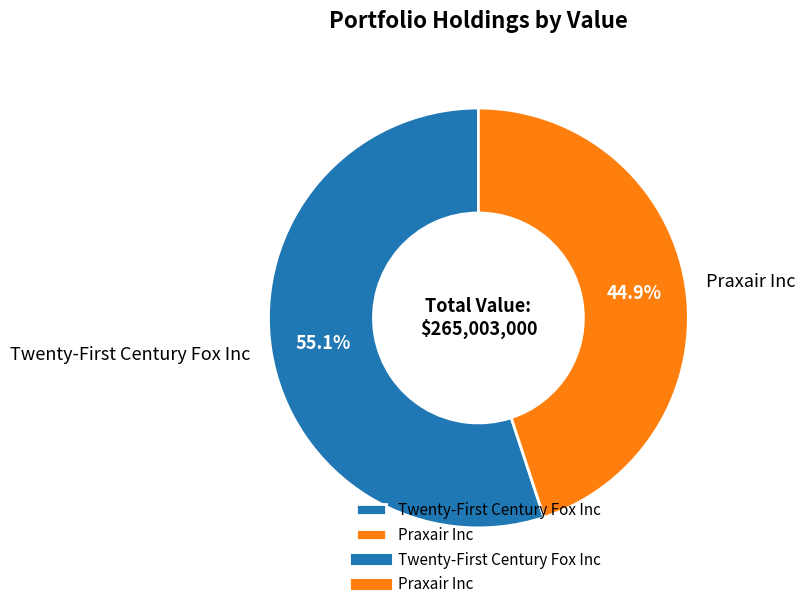

Which category has the smallest portion of the pie?

Praxair Inc